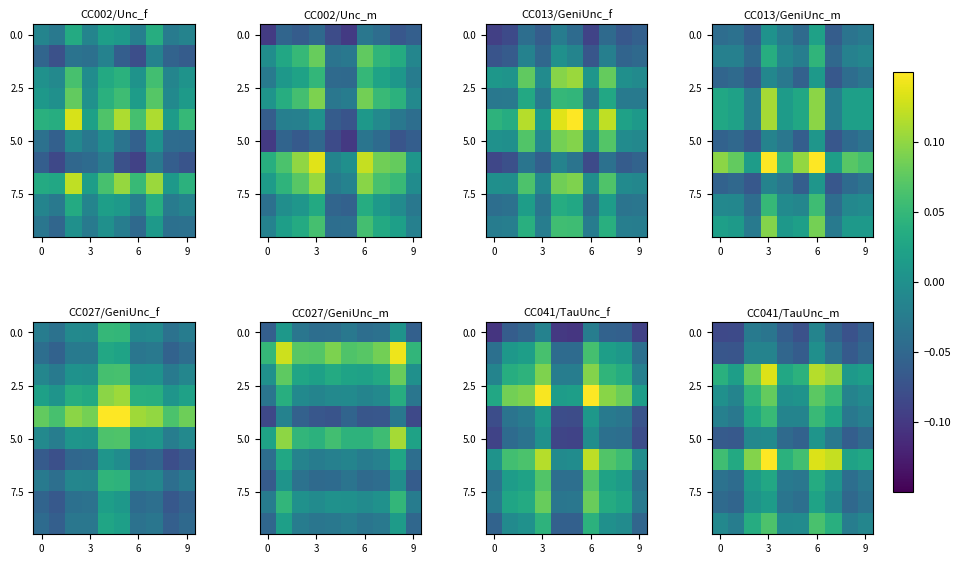

Count the number of data series in this chart.

10